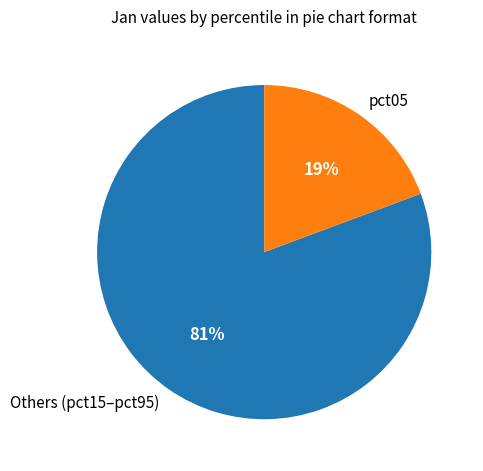

Which slice is the smallest?

pct05